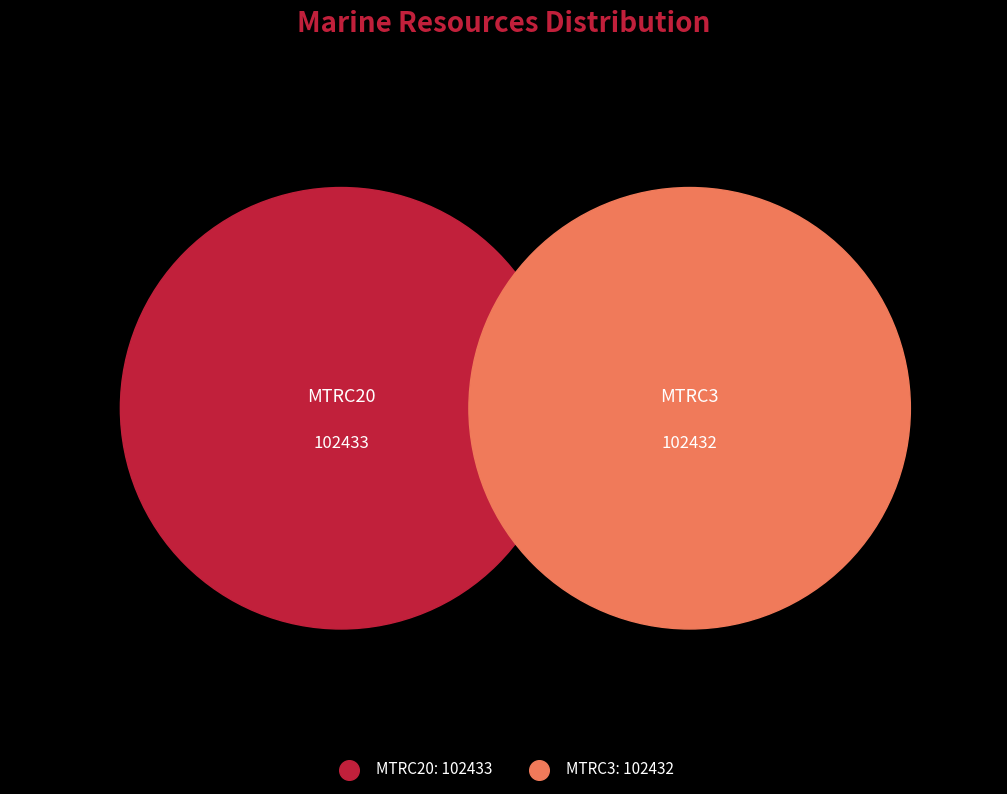

How many slices are in this pie chart?

2